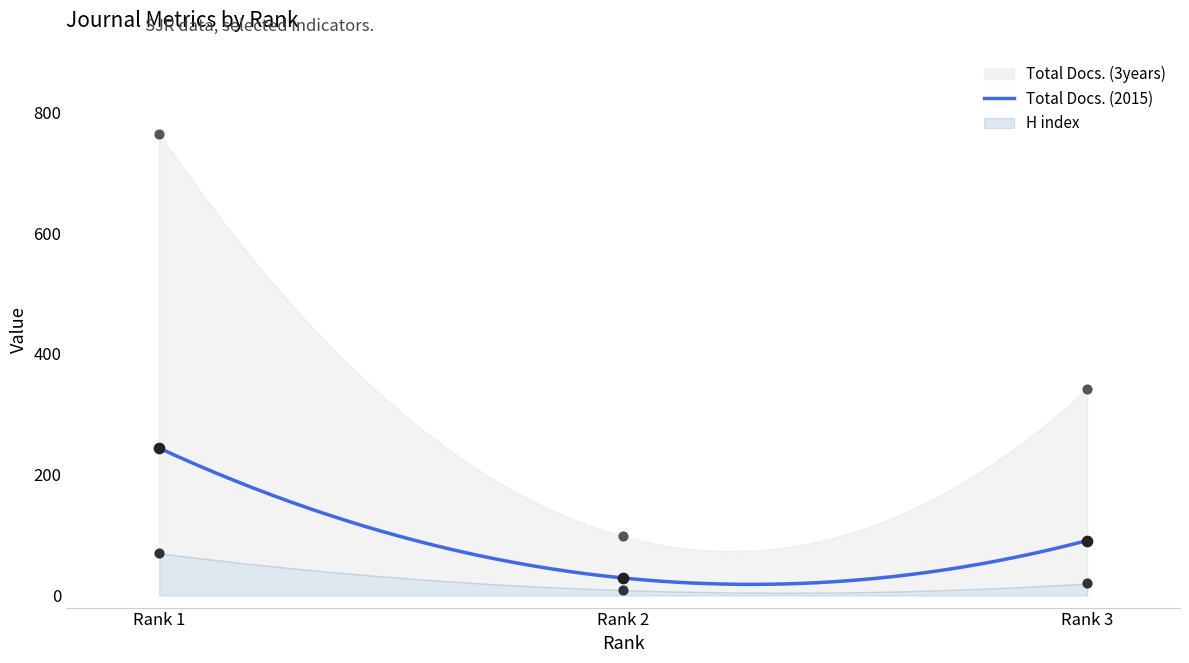

Which series has the largest total across all categories?

Total Docs. (3years)